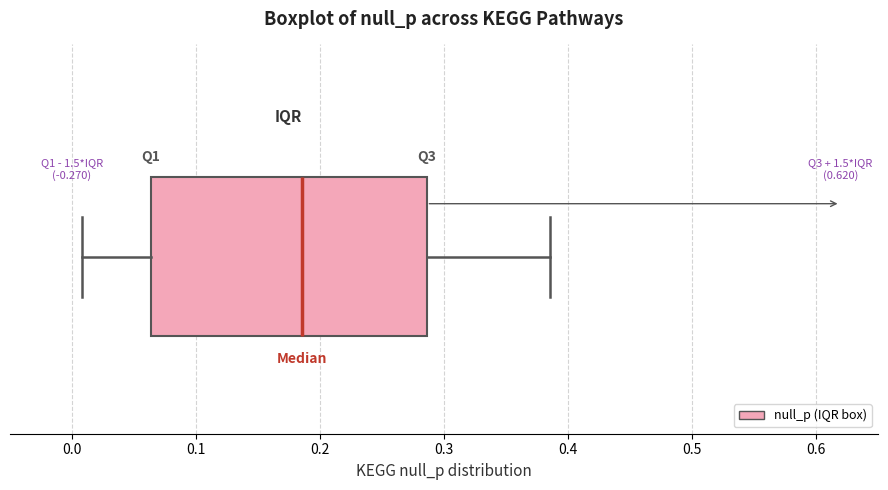

Transcribe this box plot: give where the median line is, the range the box spans, and where the two whiskers end, as read against the x-axis. The values are not printed on the chart, so give them approximately, as read against the axis.

median 0.19, box 0.06 to 0.29, whiskers 0.01 to 0.39